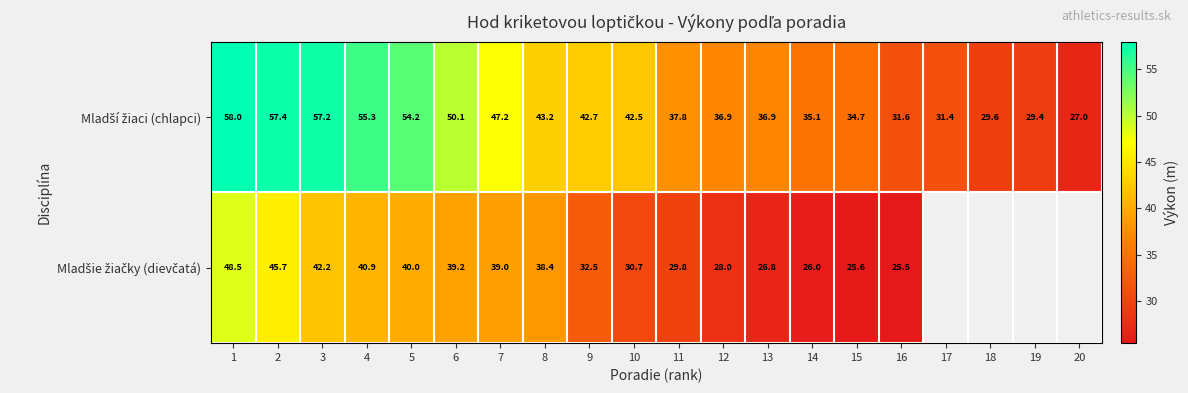

Is it true that Mladší žiaci (chlapci) equals 55.3 at 4?

True